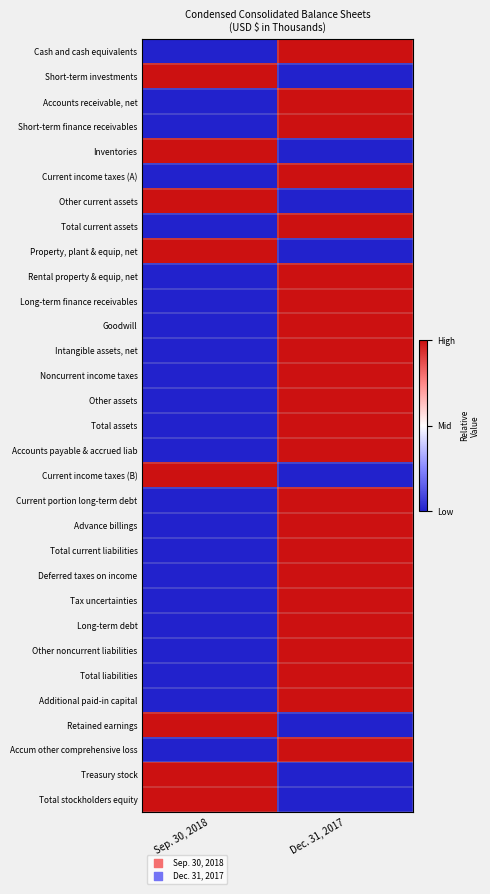

At which category is the sum across all series the highest?

Dec. 31, 2017